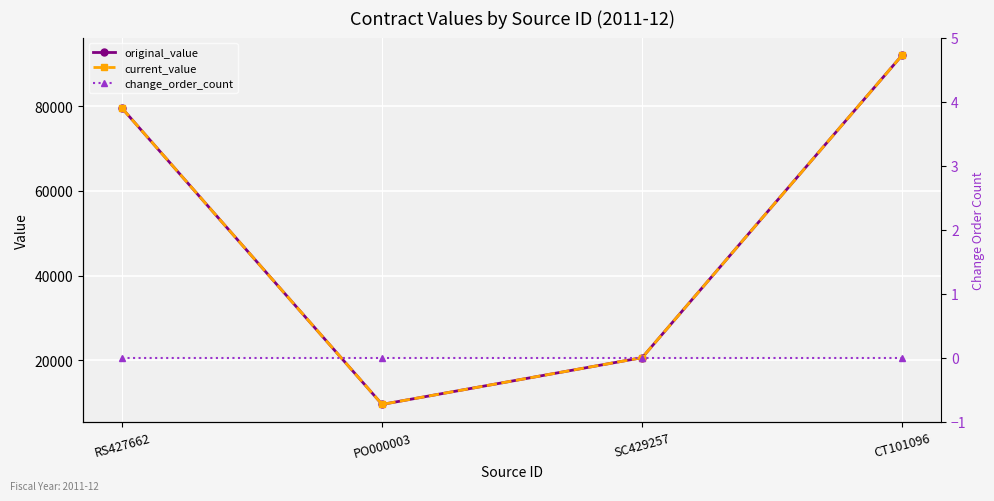

Between CT101096 and SC429257, which is larger?

CT101096